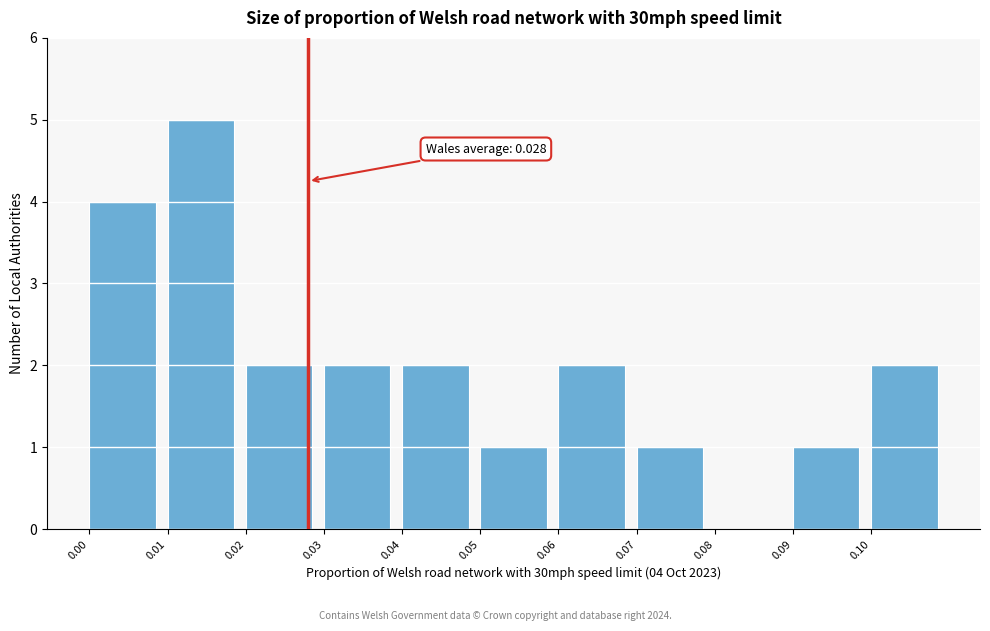

Which range on the x-axis has the tallest bar?

0.01 to 0.02